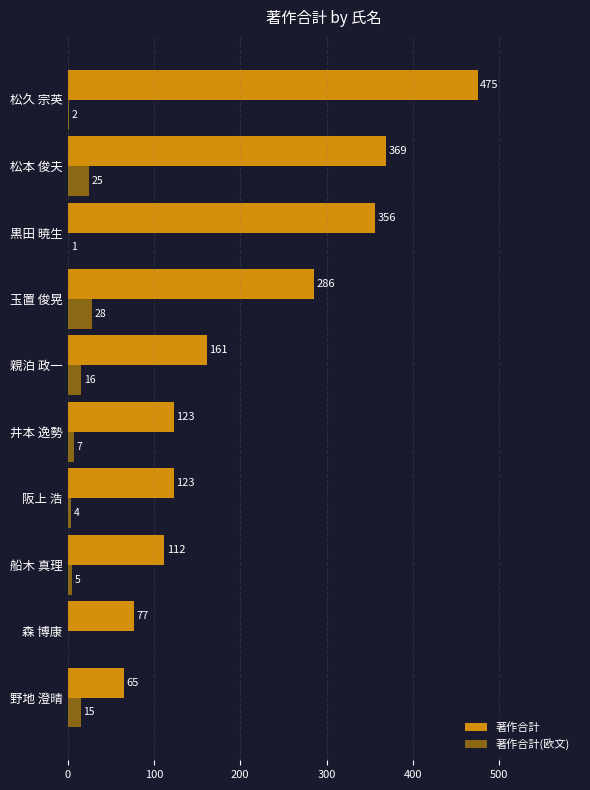

What is the sum of the 著作合計 values at 玉置 俊晃 and 野地 澄晴?

351